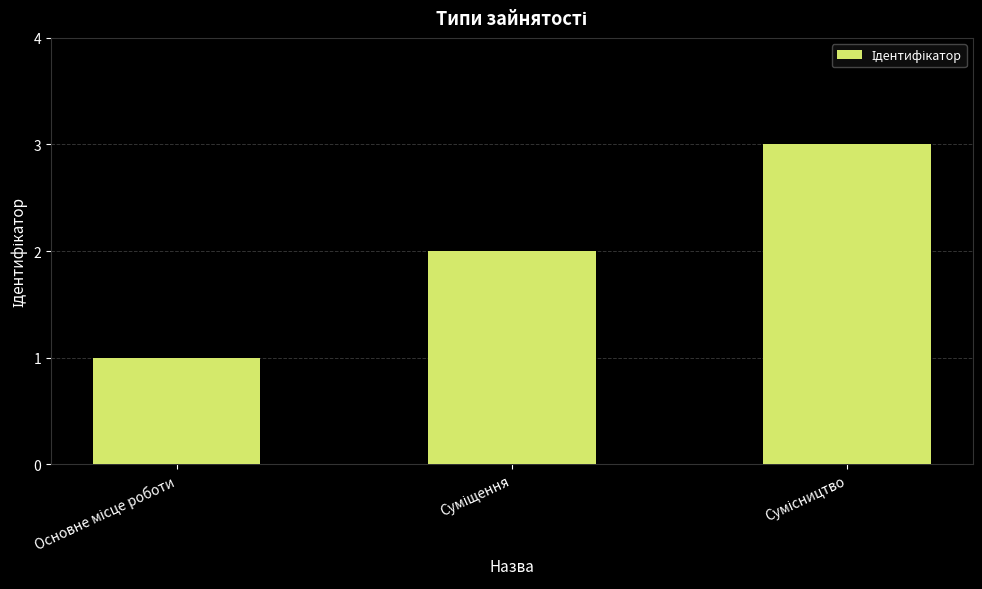

What is the greatest value displayed?

3